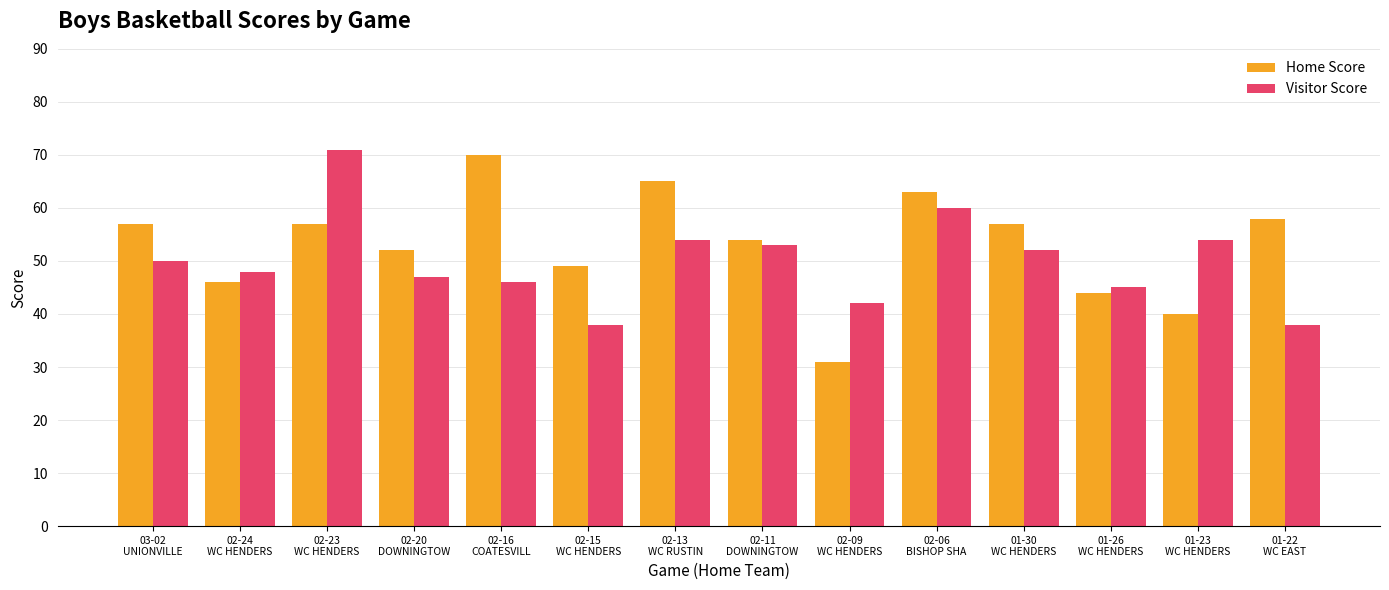

What position from the left is 02-20
DOWNINGTOW?

4